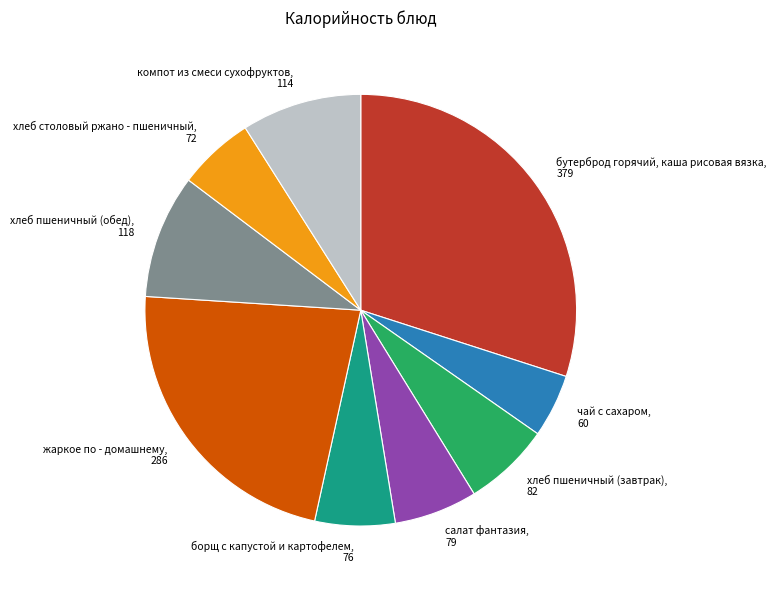

Which slice is the smallest?

чай с сахаром